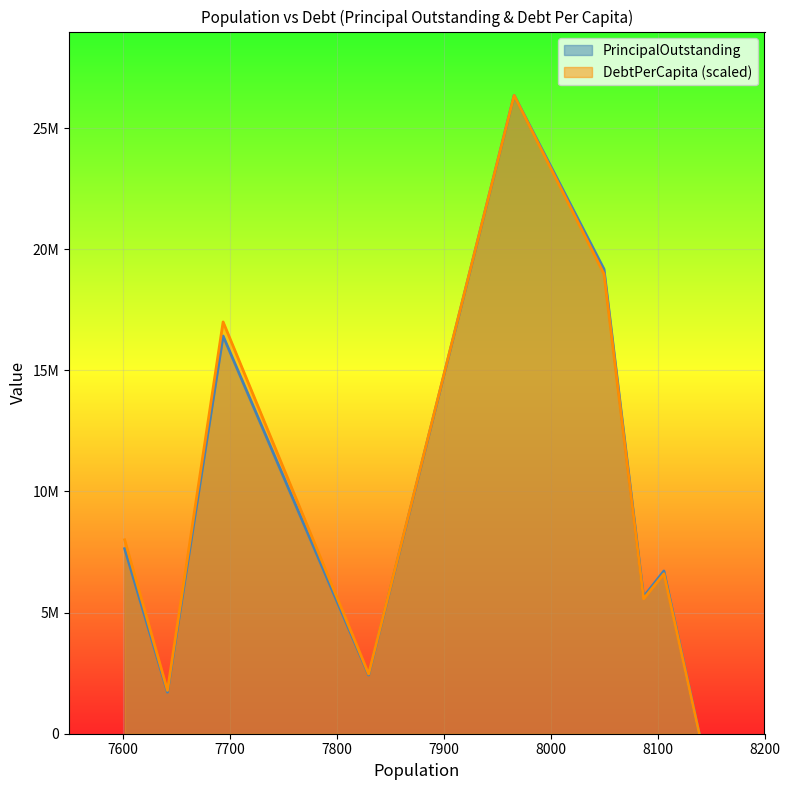

Is the value of DebtPerCapita at Lake Dallas greater than the value of PrincipalOutstanding at Kirby?

No